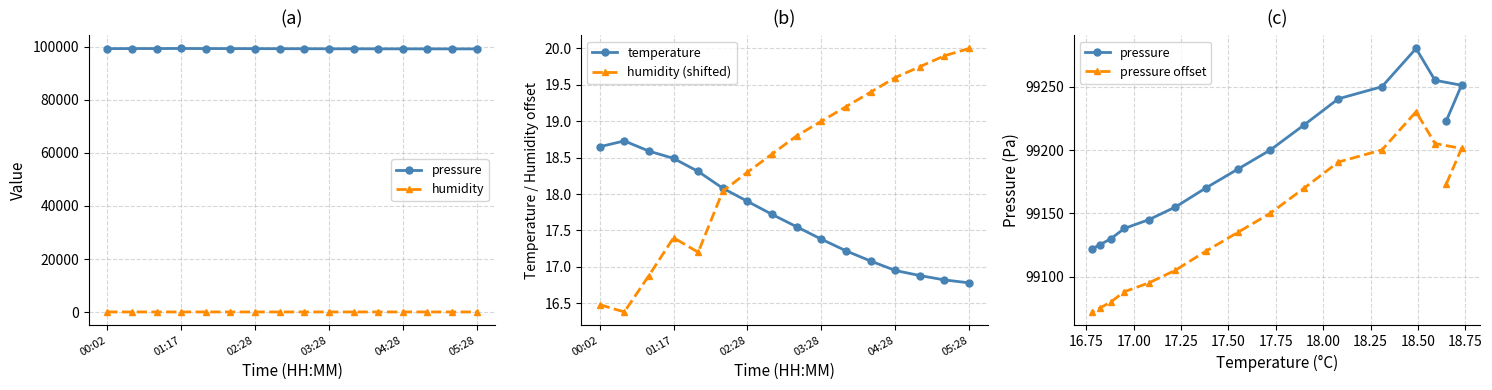

How many lines are shown in the chart?

5